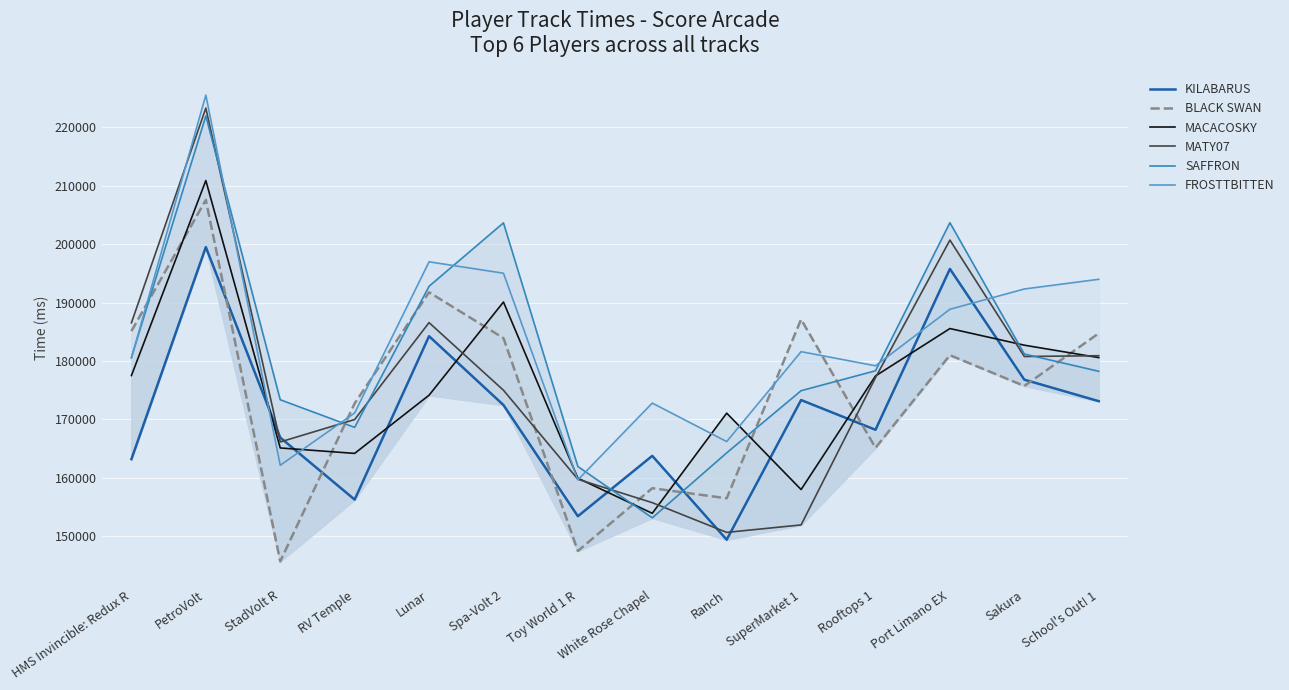

List the labels in order of BLACK SWAN value, largest first.

PetroVolt, Lunar, SuperMarket 1, HMS Invincible: Redux R, School's Out! 1, Spa-Volt 2, Port Limano EX, Sakura, RV Temple, Rooftops 1, White Rose Chapel, Ranch, Toy World 1 R, StadVolt R